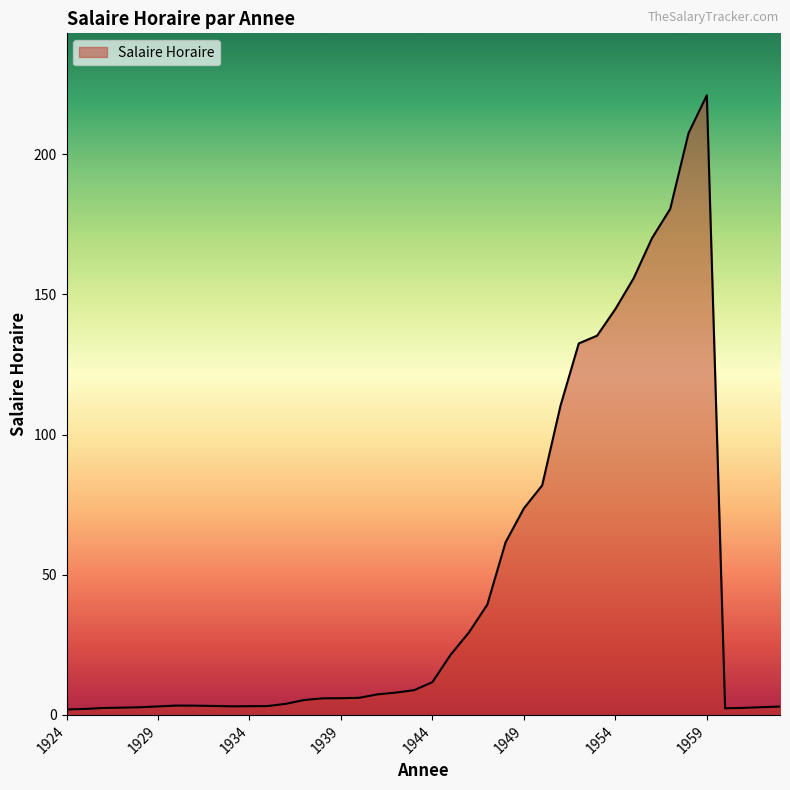

What is the difference between the maximum and minimum values?

219.1